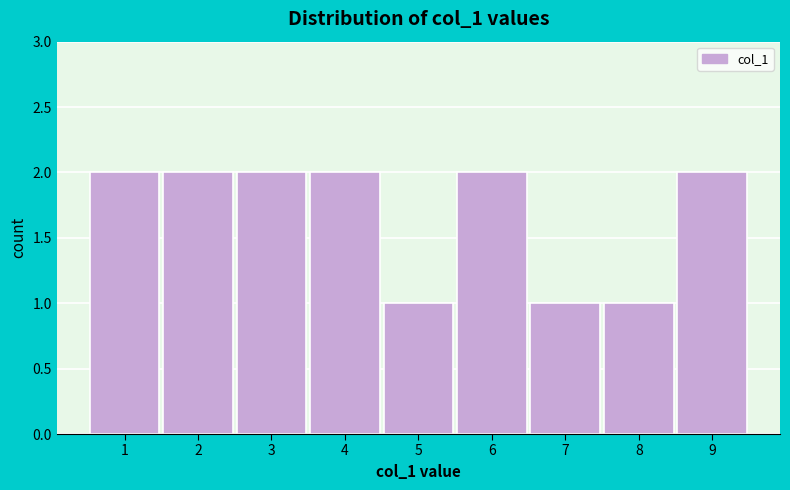

Reading left to right, transcribe this chart: for each bar, give the range it covers on the x-axis and its height. The values are not printed on the chart, so give them approximately, as read against the axis.

0.5 to 1.5: 2
1.5 to 2.5: 2
2.5 to 3.5: 2
3.5 to 4.5: 2
4.5 to 5.5: 1
5.5 to 6.5: 2
6.5 to 7.5: 1
7.5 to 8.5: 1
8.5 to 9.5: 2